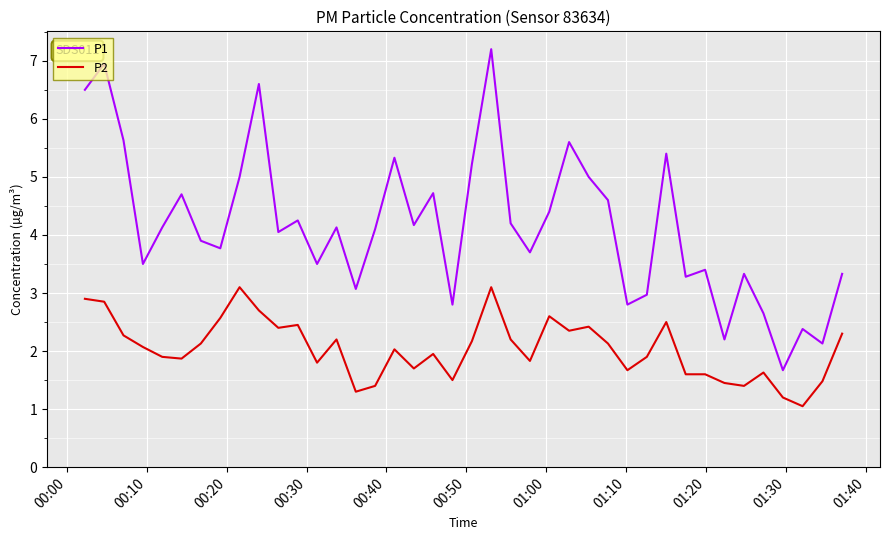

True or false: P1 and P2 cross at least once.

False